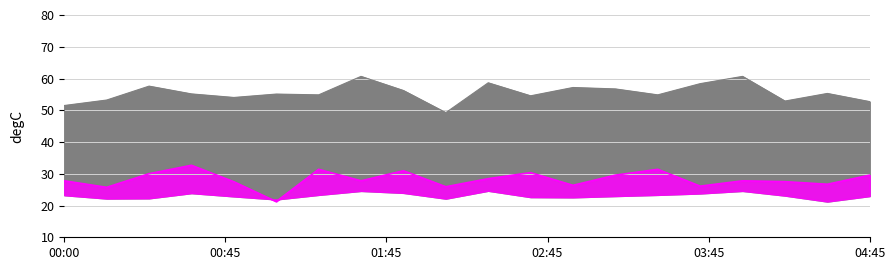

How many categories are shown in the chart?

20